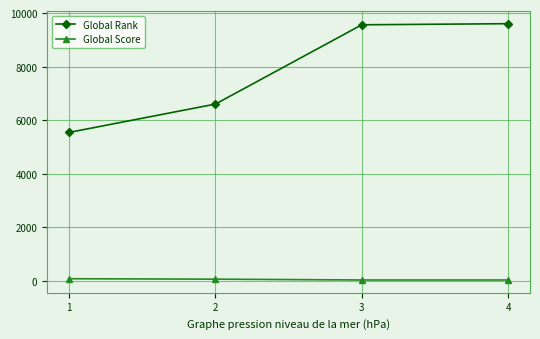

True or false: Global Score and Global Rank intersect in this chart.

False